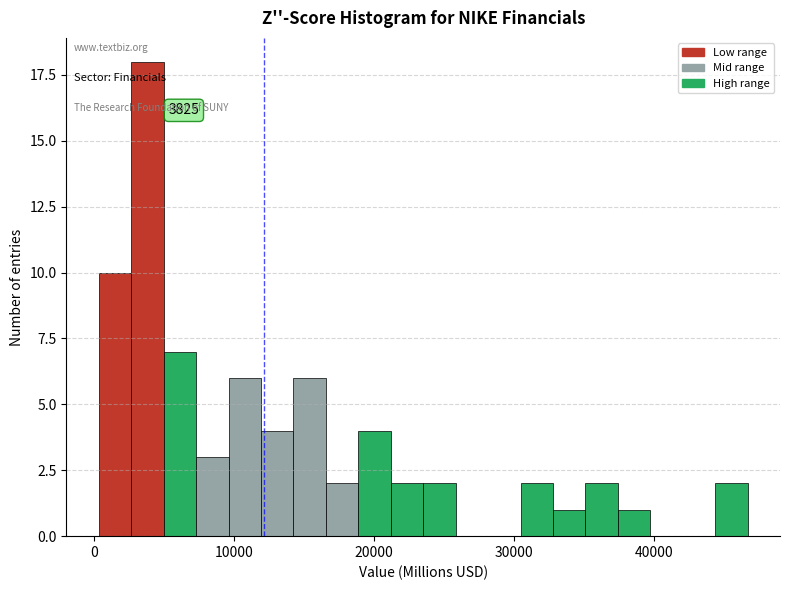

Around what value on the x-axis is the tallest bar? Give the approximate position of its centre, as read against the axis.

4000